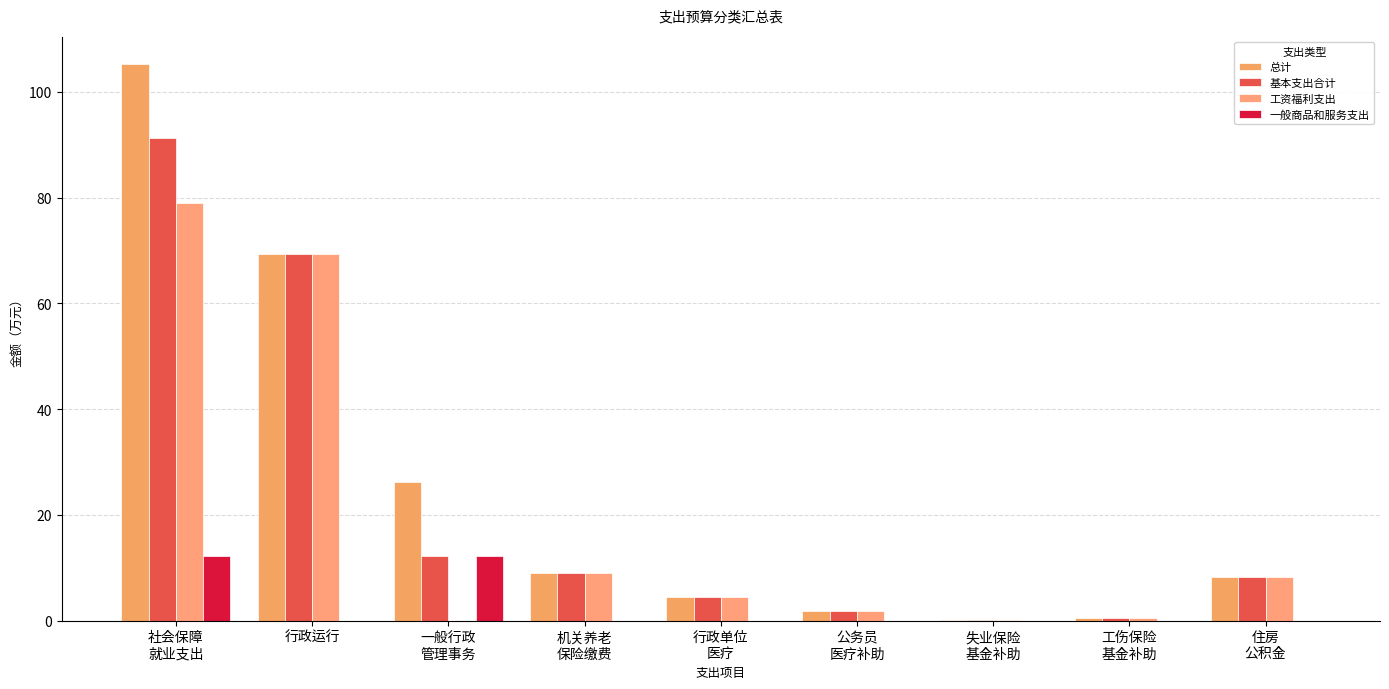

What are all the series names shown in the legend?

总计, 基本支出合计, 工资福利支出, 一般商品和服务支出